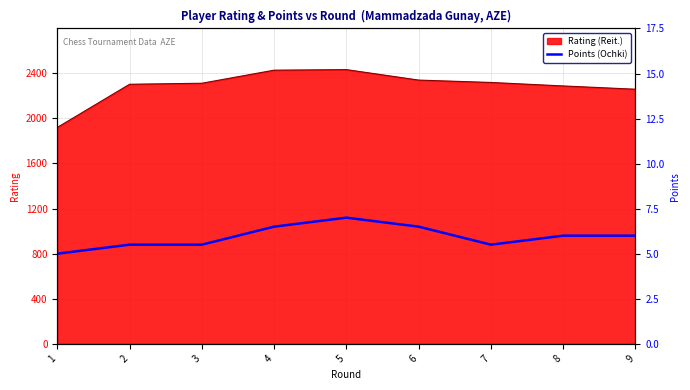

How many values are below 6?

4